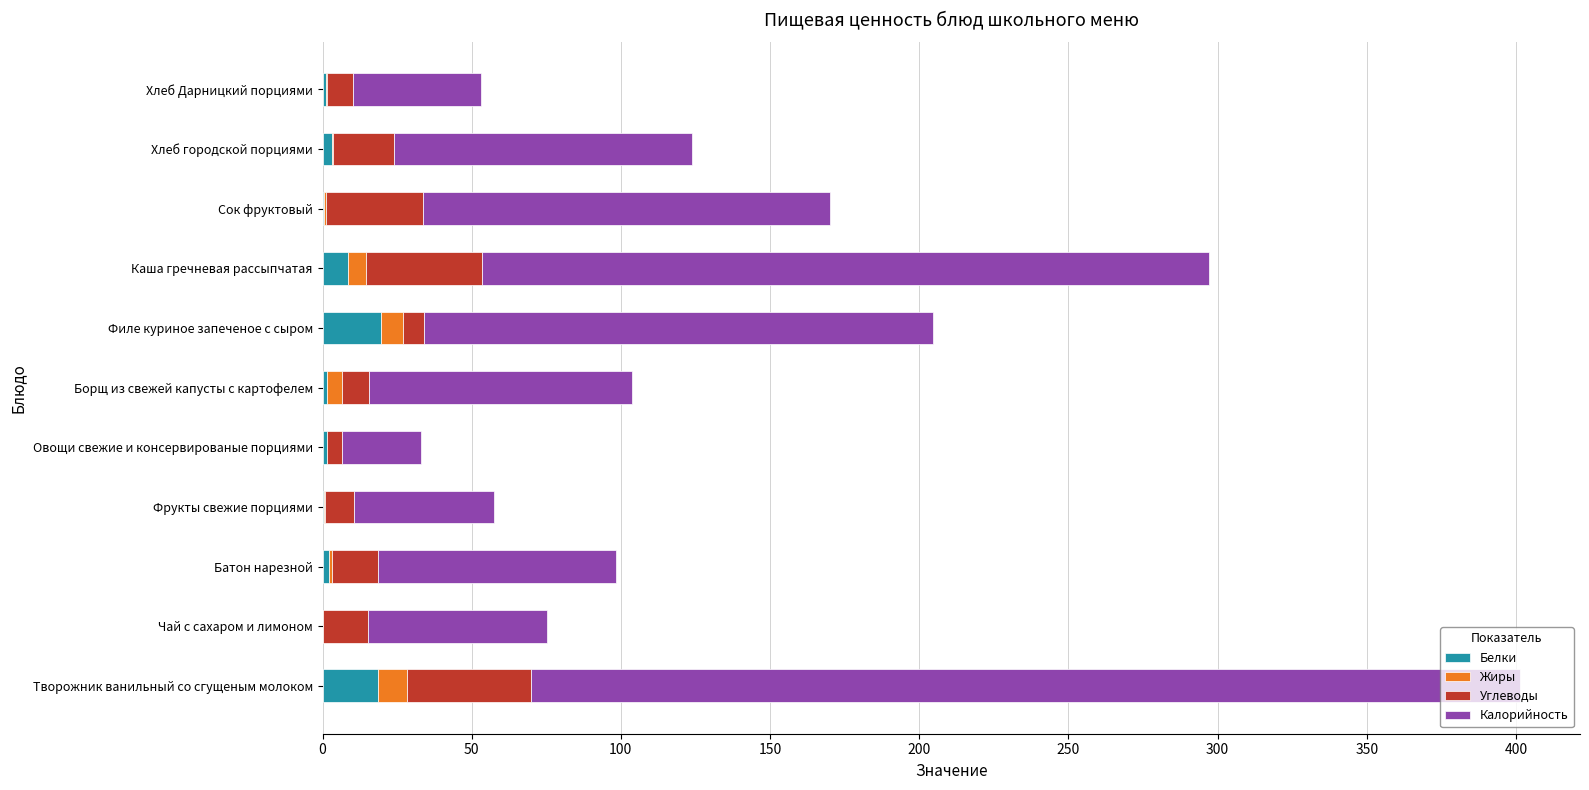

At which category is the sum across all series the highest?

Творожник ванильный со сгущеным молоком